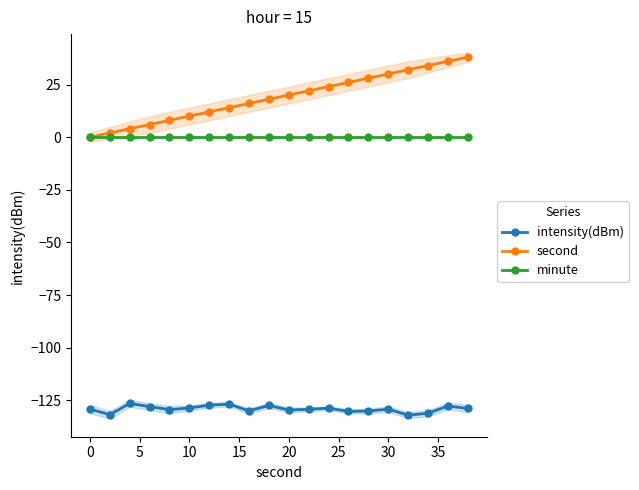

Is it true that intensity(dBm) equals -54.4 at 0?

False